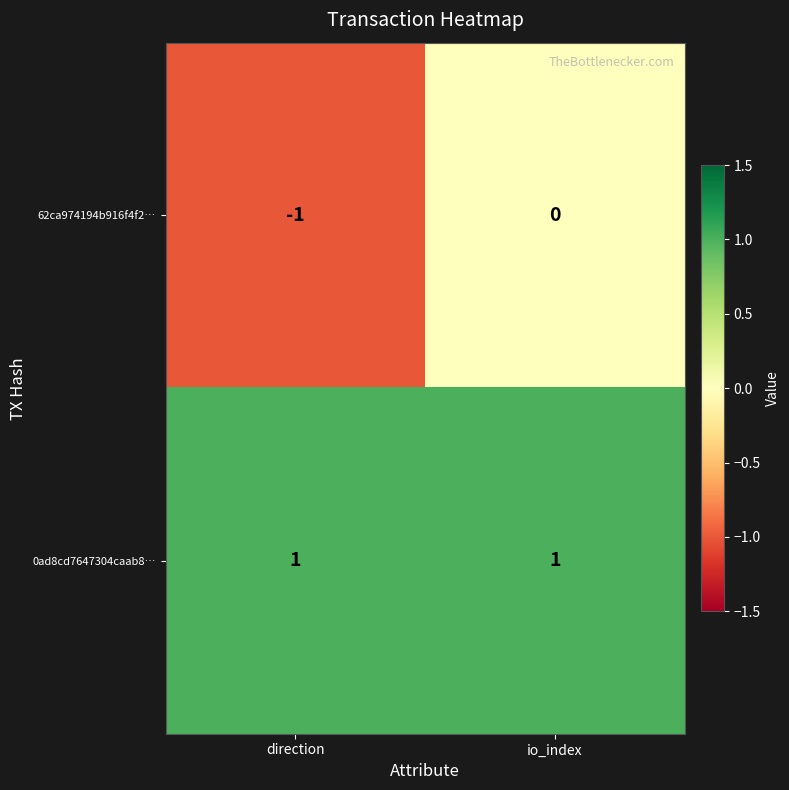

Which series has the widest spread of values?

62ca974194b916f4f2…